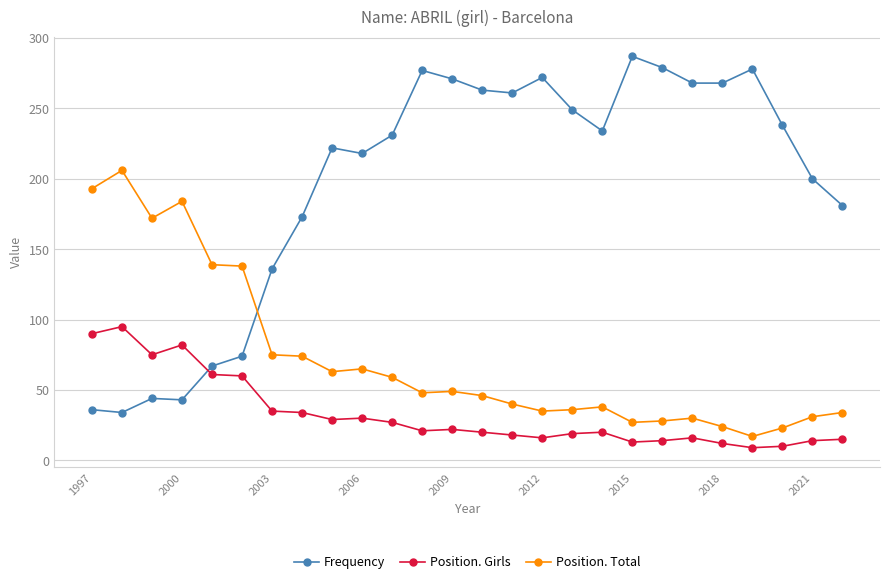

How many intersections are there between Position. Girls and Frequency?

1